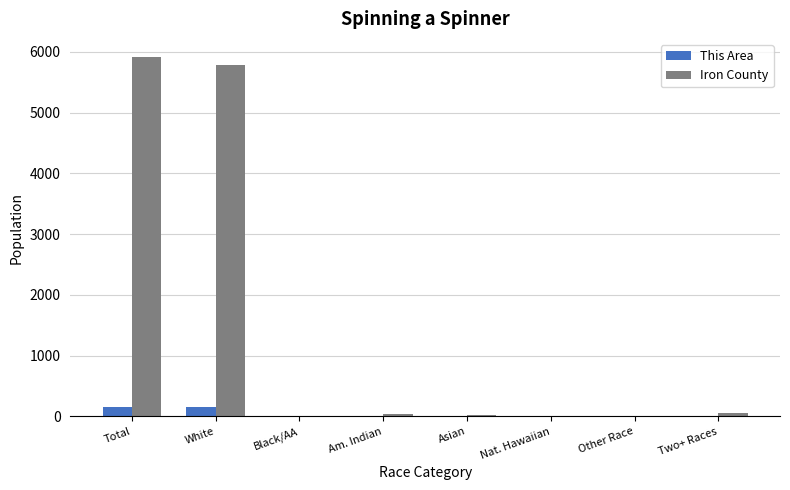

At which label does This Area first exceed 1?

Total